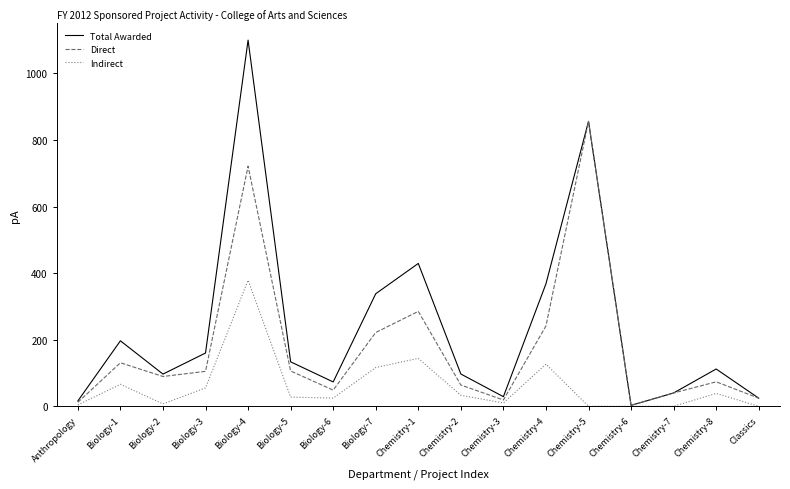

The value of Direct at Classics is 24.3. True or false?

True